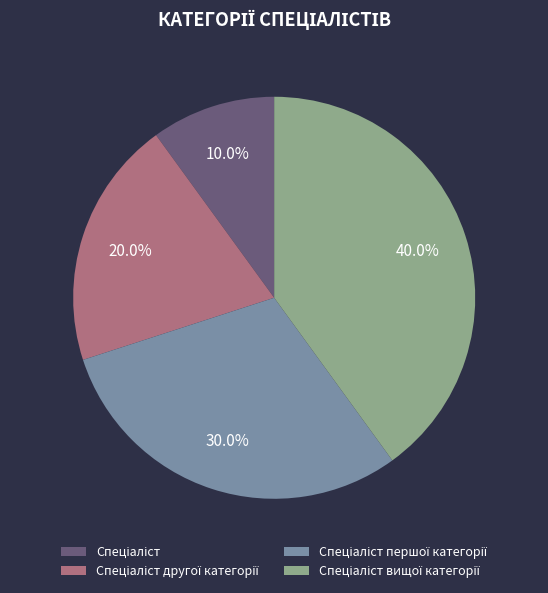

Does any single category account for the majority?

No